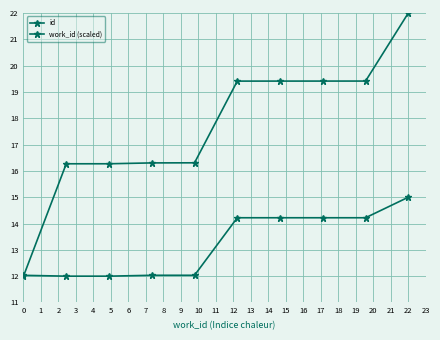

What is the value of the id point at the 6th from the left?

19.4